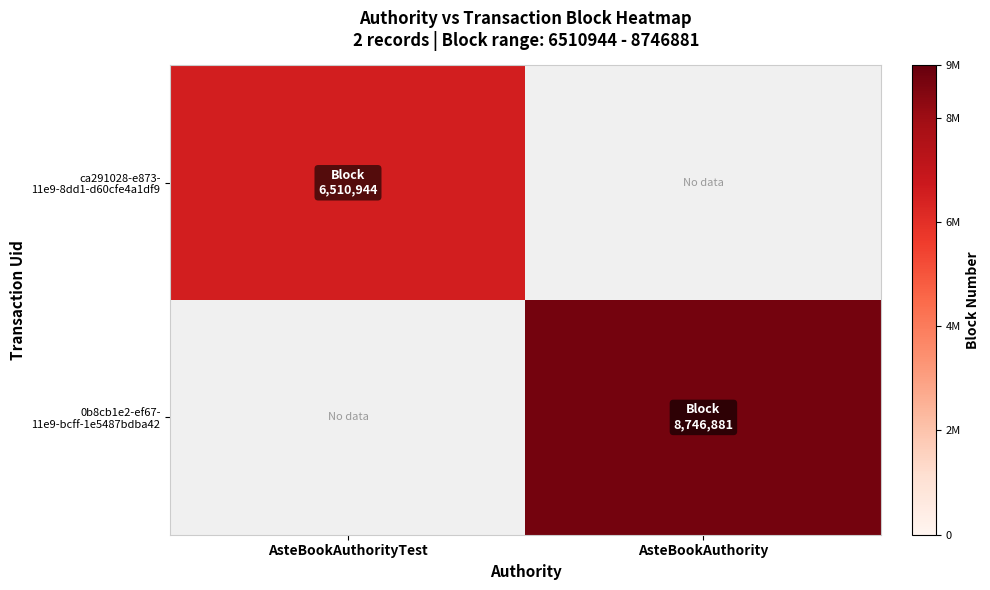

What is the lowest value of the ca291028-e873- 11e9-8dd1-d60cfe4a1df9 series?

6510944.0